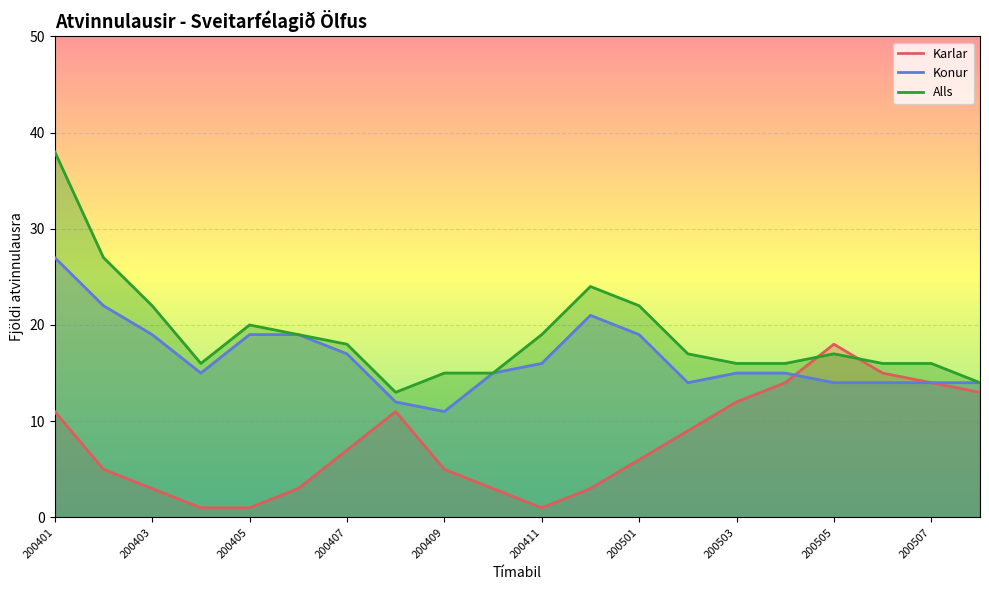

True or false: Alls and Konur intersect in this chart.

False